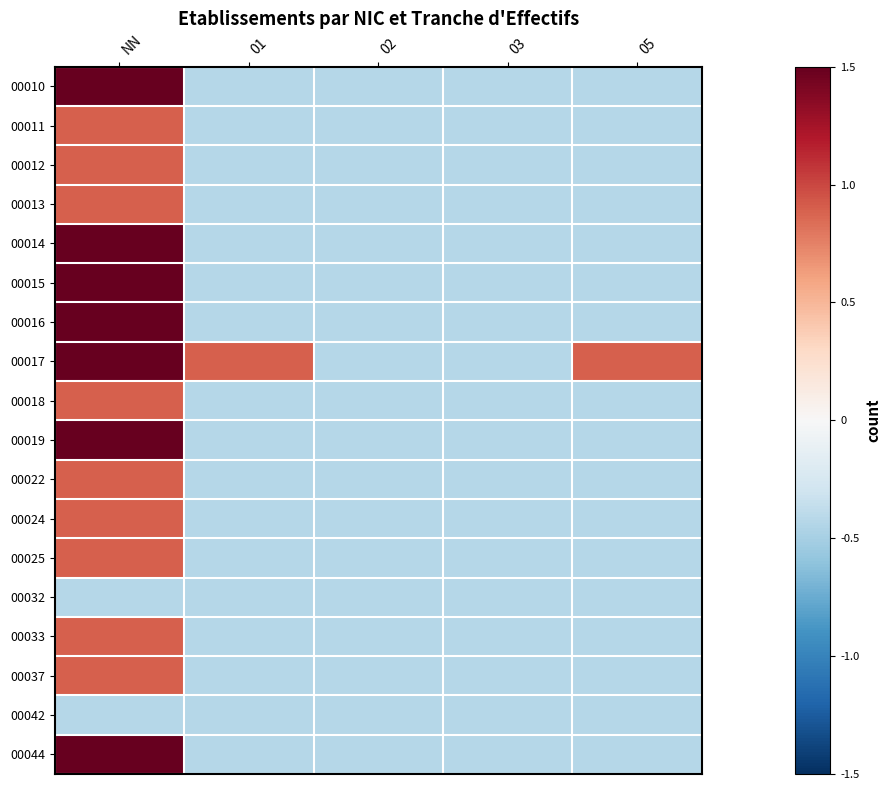

At which category is the sum across all series the highest?

NN